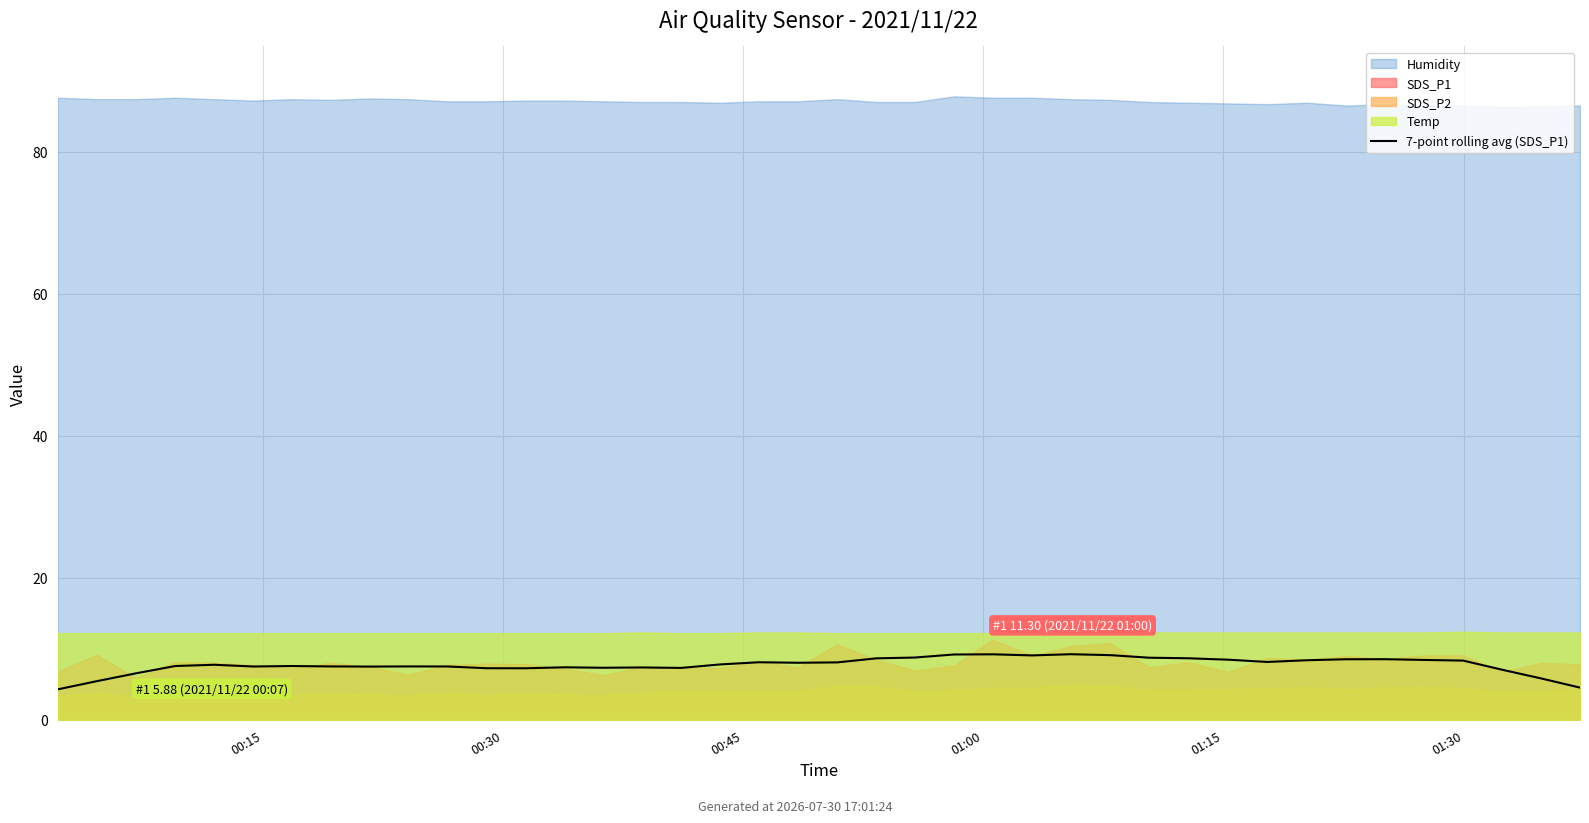

The chart shows a value of 11.5 at 33. True or false?

False